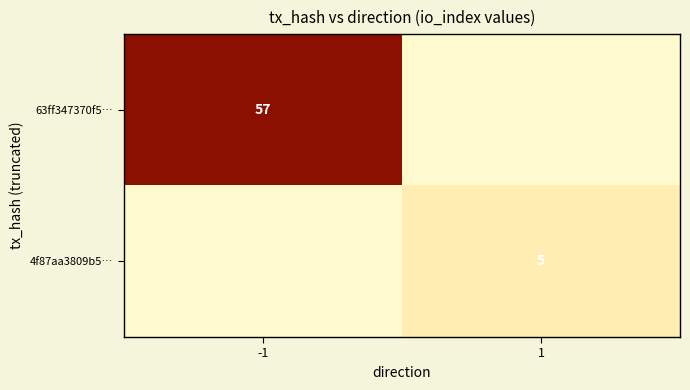

How many categories are shown in the chart?

2